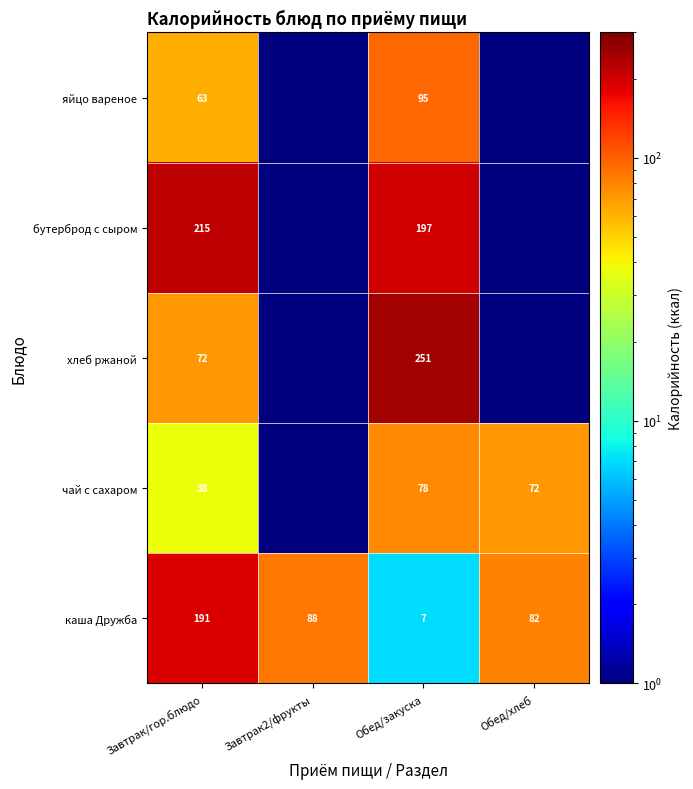

What is the difference between the maximum and minimum values in the каша Дружба series?

184.0